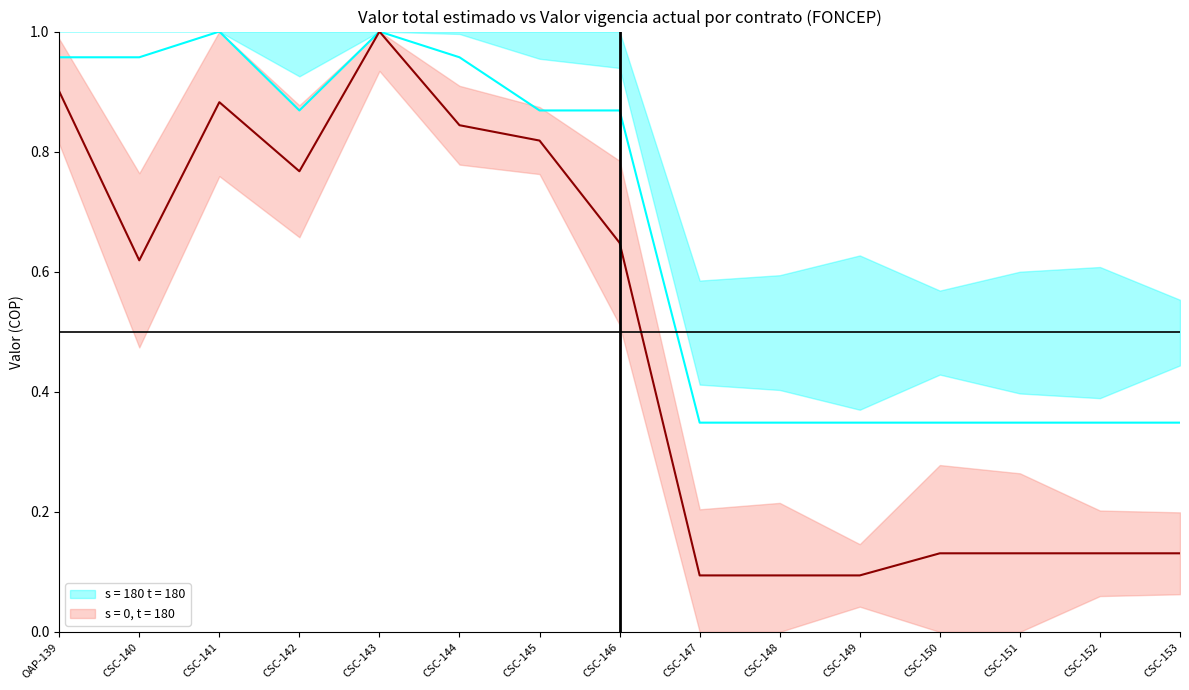

True or false: Duración (días) and Valor total estimado cross at least once.

False